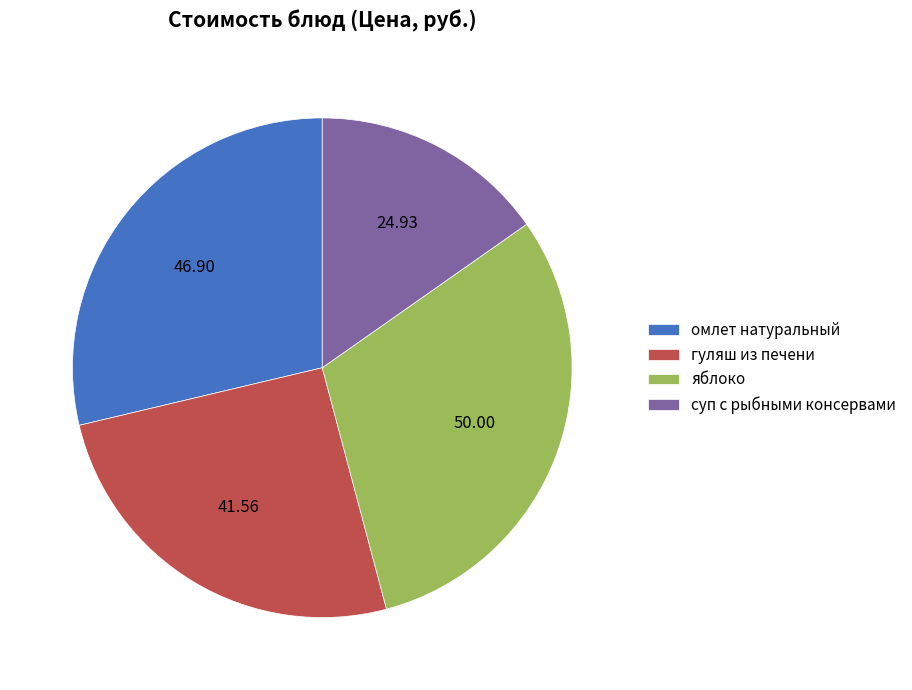

How many slices are in this pie chart?

4